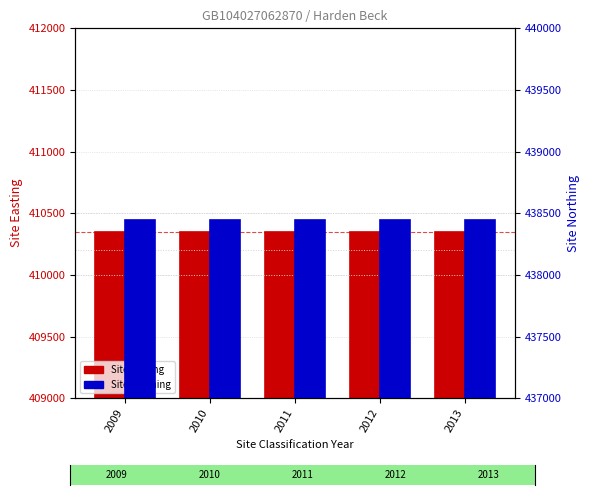

At how many categories does at least one series exceed 433829?

5